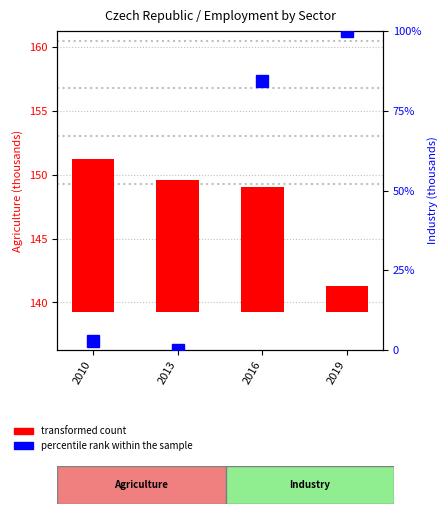

Reading left to right, transcribe all the data shown in this chart.

2010=3.0	2013=0.0	2016=84.3	2019=100.0